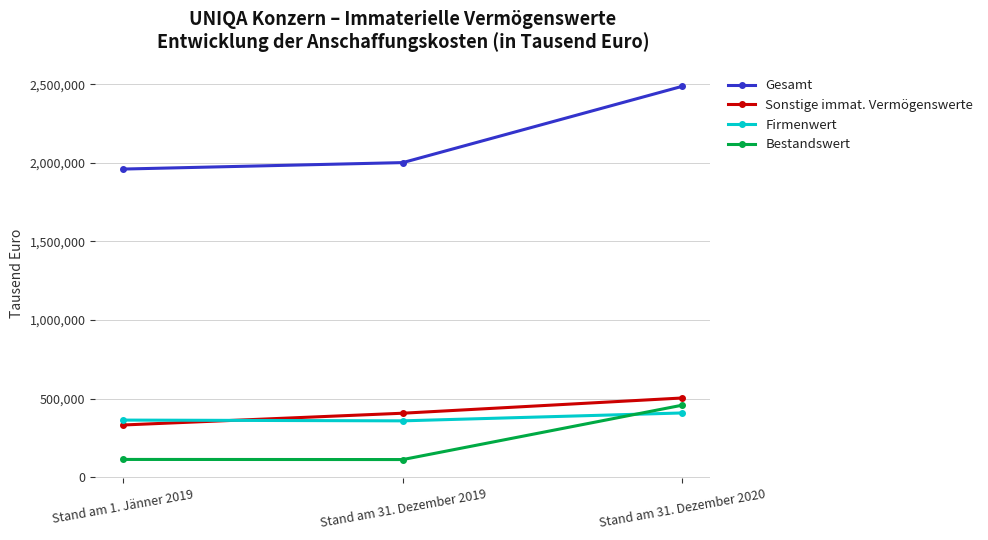

Rank the series at Stand am 31. Dezember 2019 from highest to lowest value.

Gesamt, Sonstige immat. Vermögenswerte, Firmenwert, Bestandswert